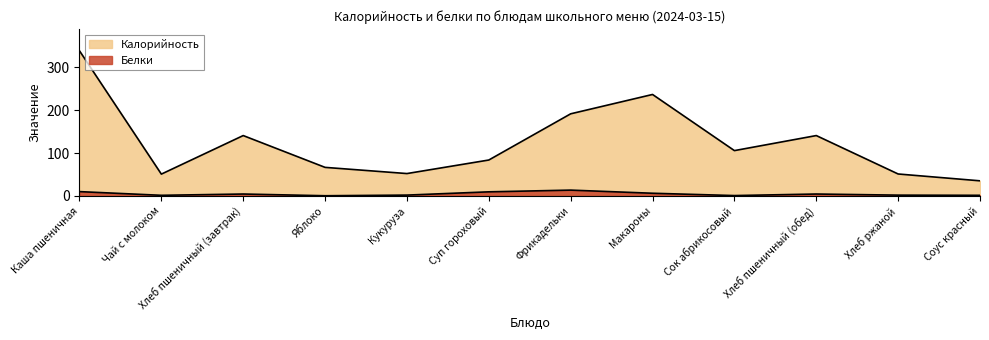

List the series in order of their peak value, highest first.

Калорийность, Белки